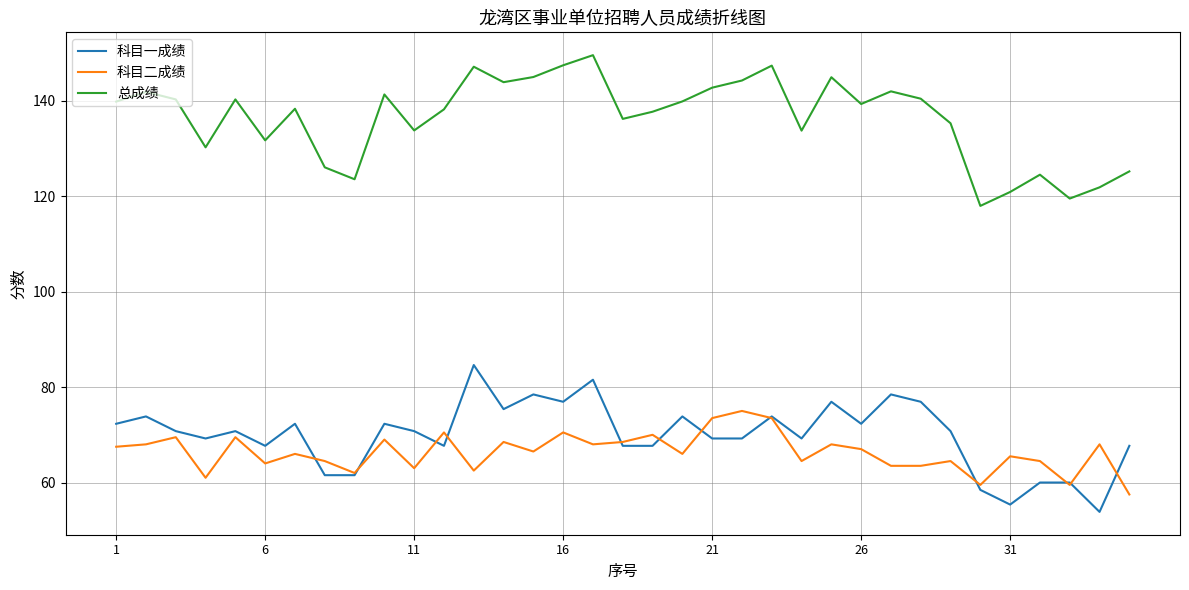

True or false: 总成绩 and 科目二成绩 intersect in this chart.

False